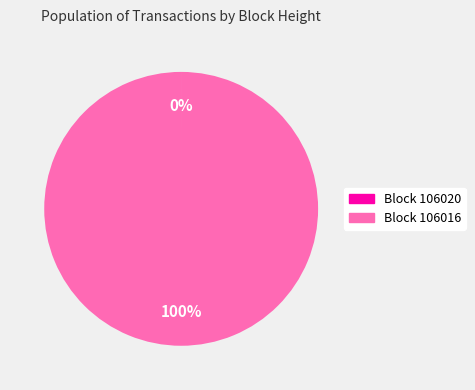

To the nearest percent, what is the average slice percentage?

50%